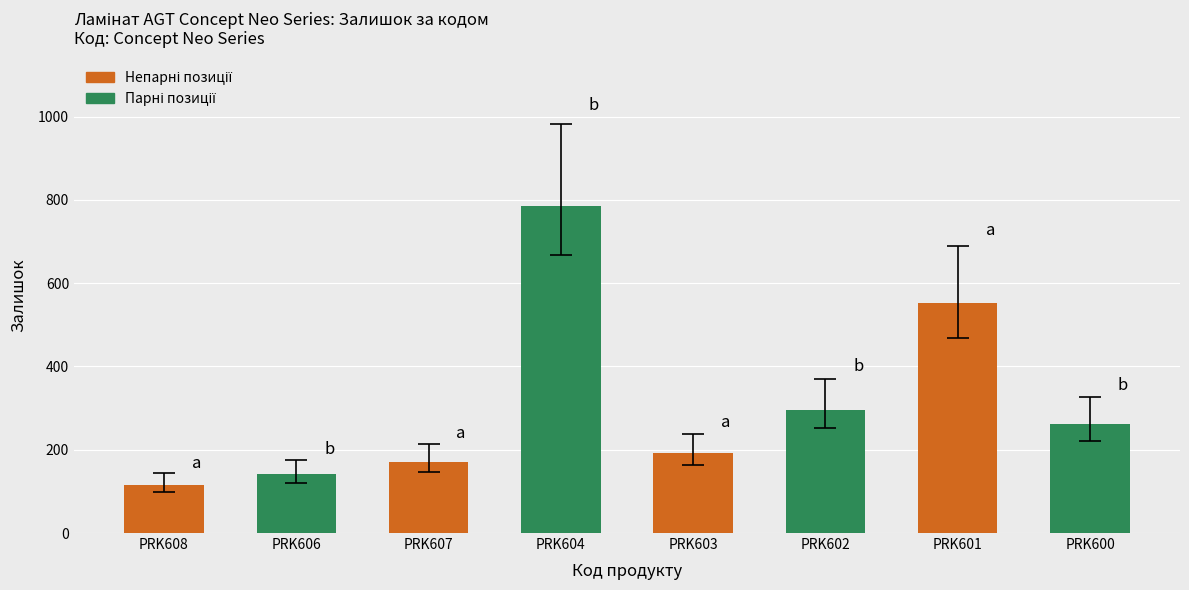

Reading left to right, list all the values displayed in this chart.

PRK608=115	PRK606=141	PRK607=171	PRK604=786	PRK603=191	PRK602=296	PRK601=552	PRK600=261